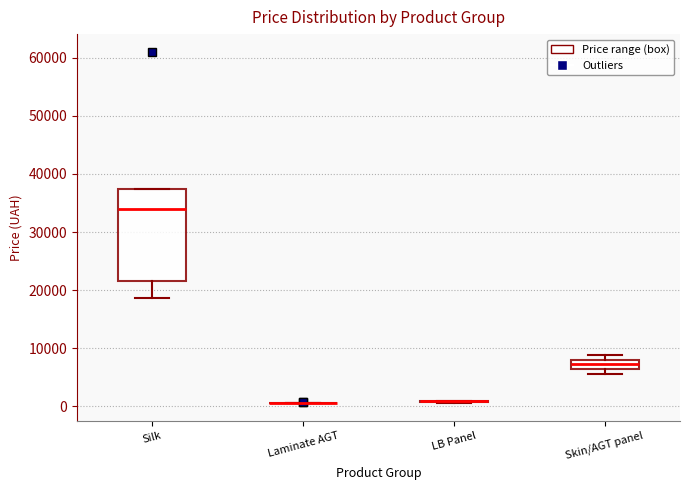

Comparing the boxes themselves (not the whiskers), which one is the tallest?

Silk